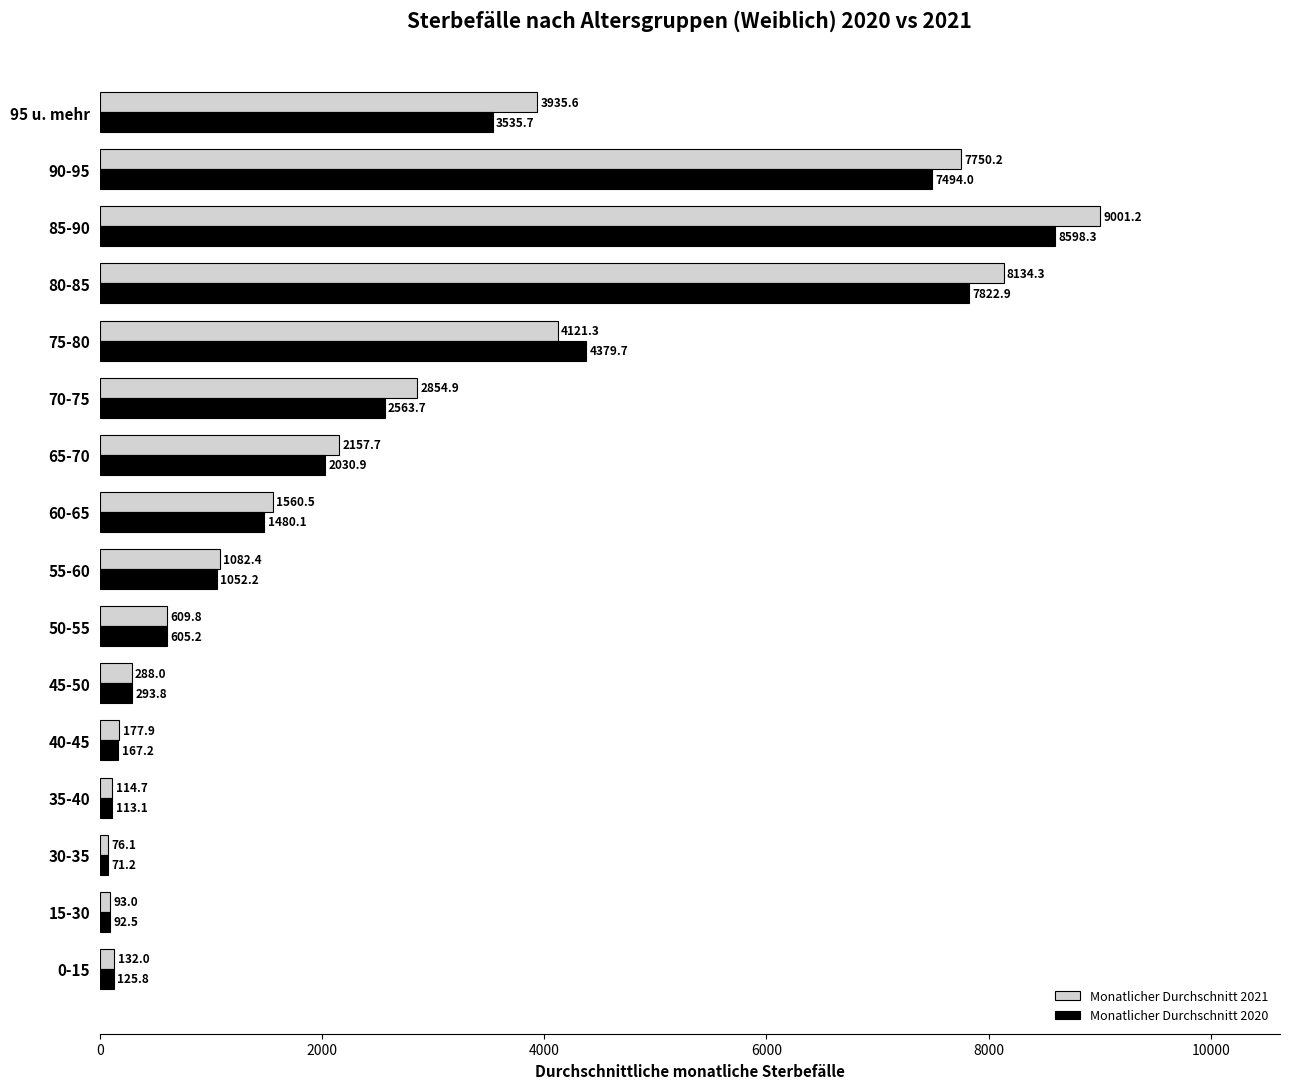

What is the smallest value displayed?

71.2